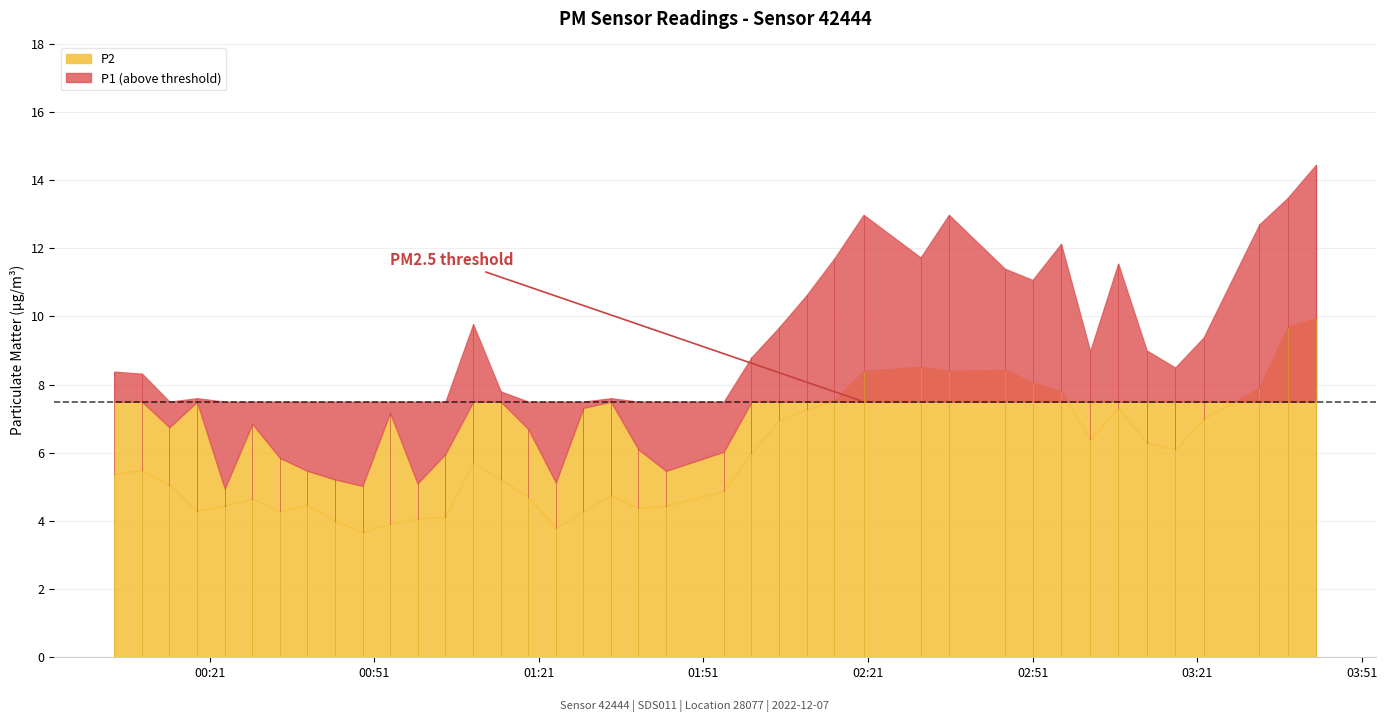

What is the difference between the P1 values at 2022-12-07T01:59:45 and 2022-12-07T01:03:58?

2.8